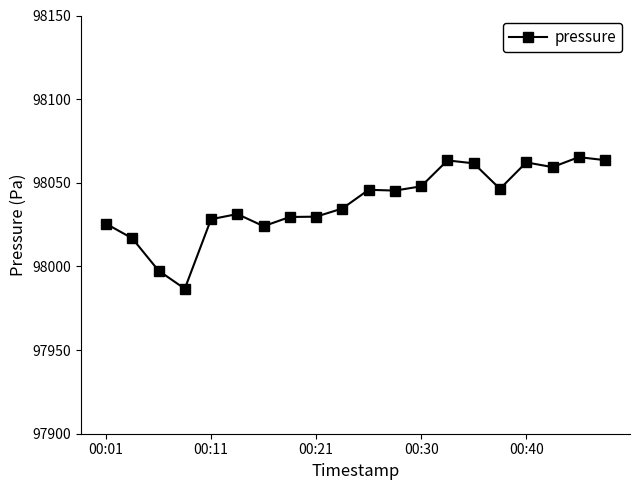

How many data points does each series have?

20